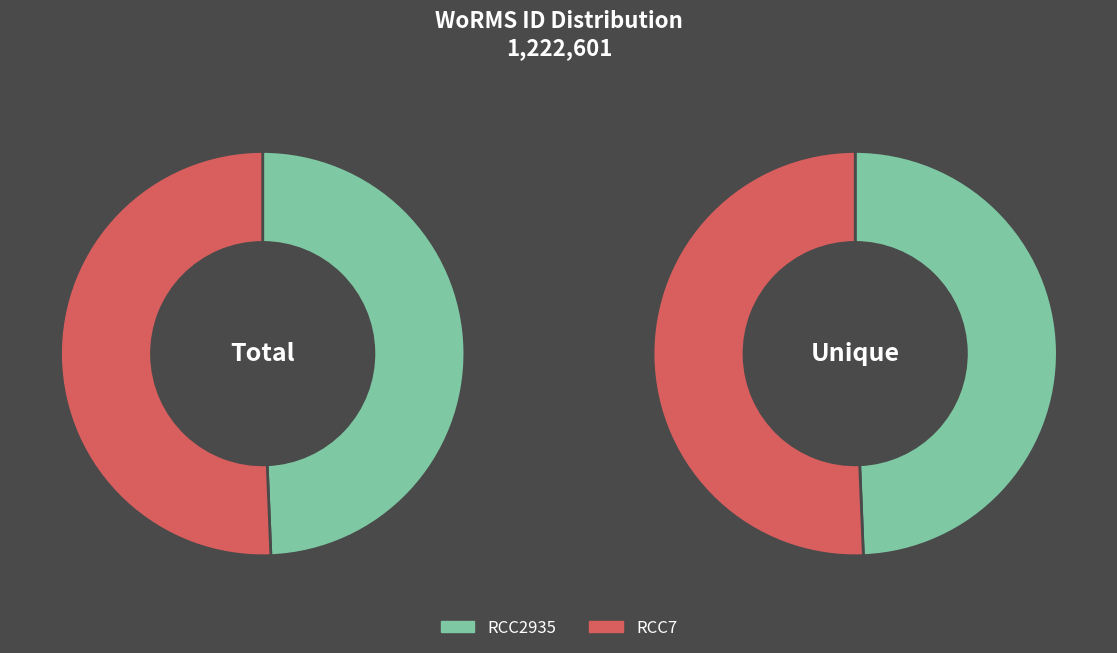

At RCC7, list the series in order from smallest to largest.

Total, Unique